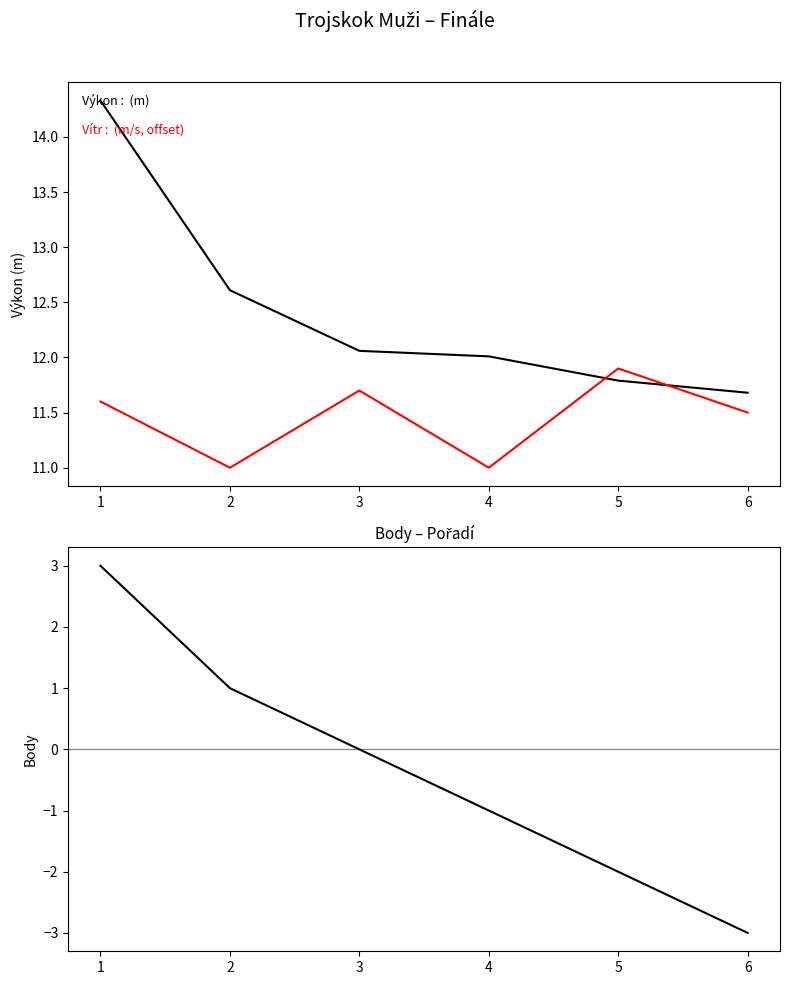

Rank the categories by Body (centrované) value from lowest to highest.

6, 5, 4, 3, 2, 1